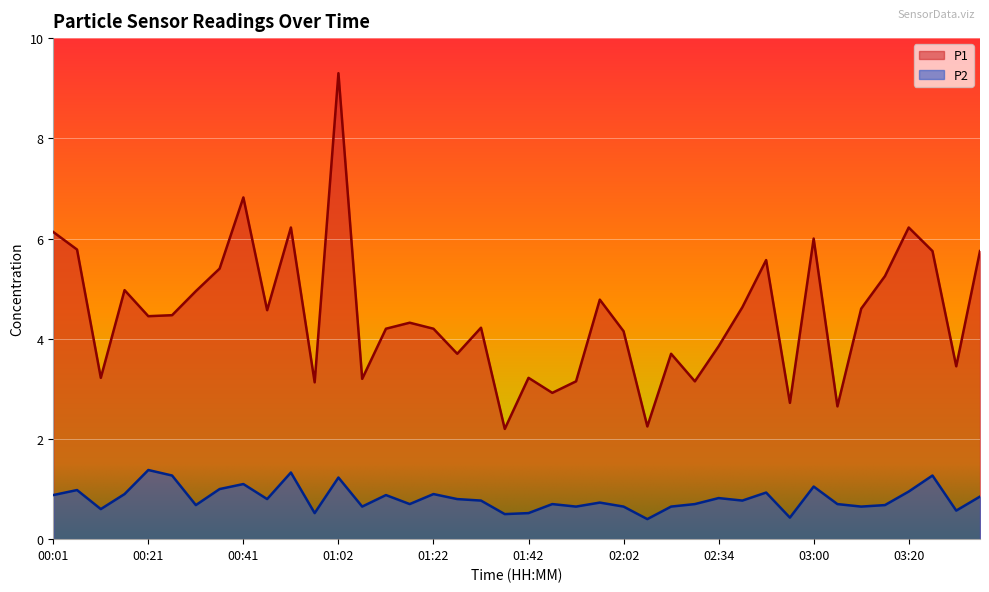

The value of P1 at 02:19 is 2.0. True or false?

False